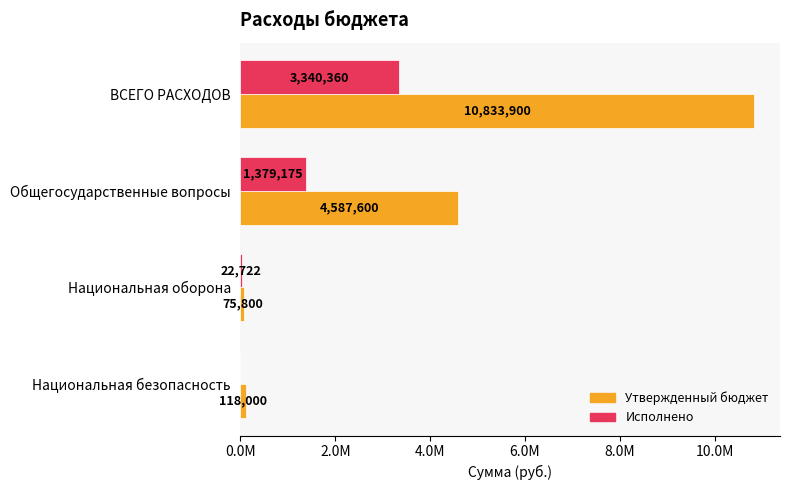

What is the value of the Исполнено bar at the 1st from the left?

3340360.0